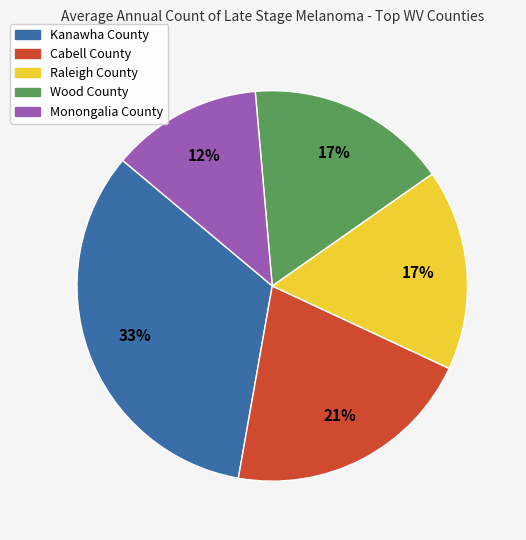

To the nearest percent, what is the difference between the largest and smallest slice percentages?

21%